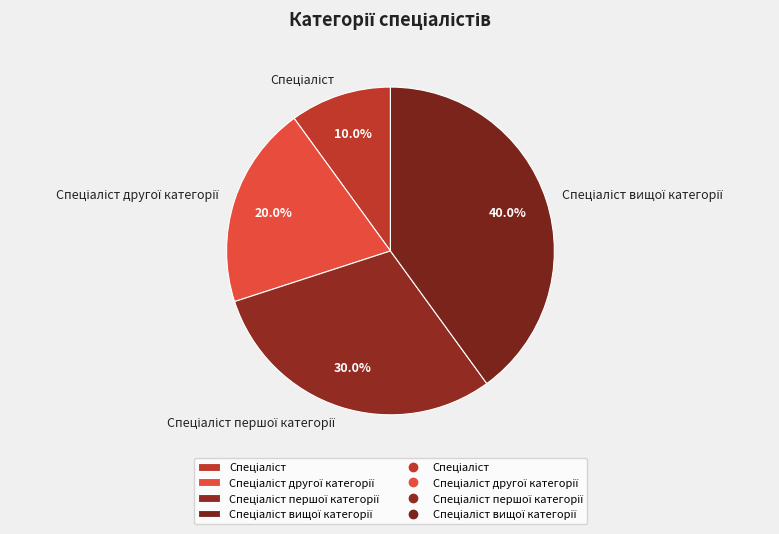

Does any single category account for the majority?

No